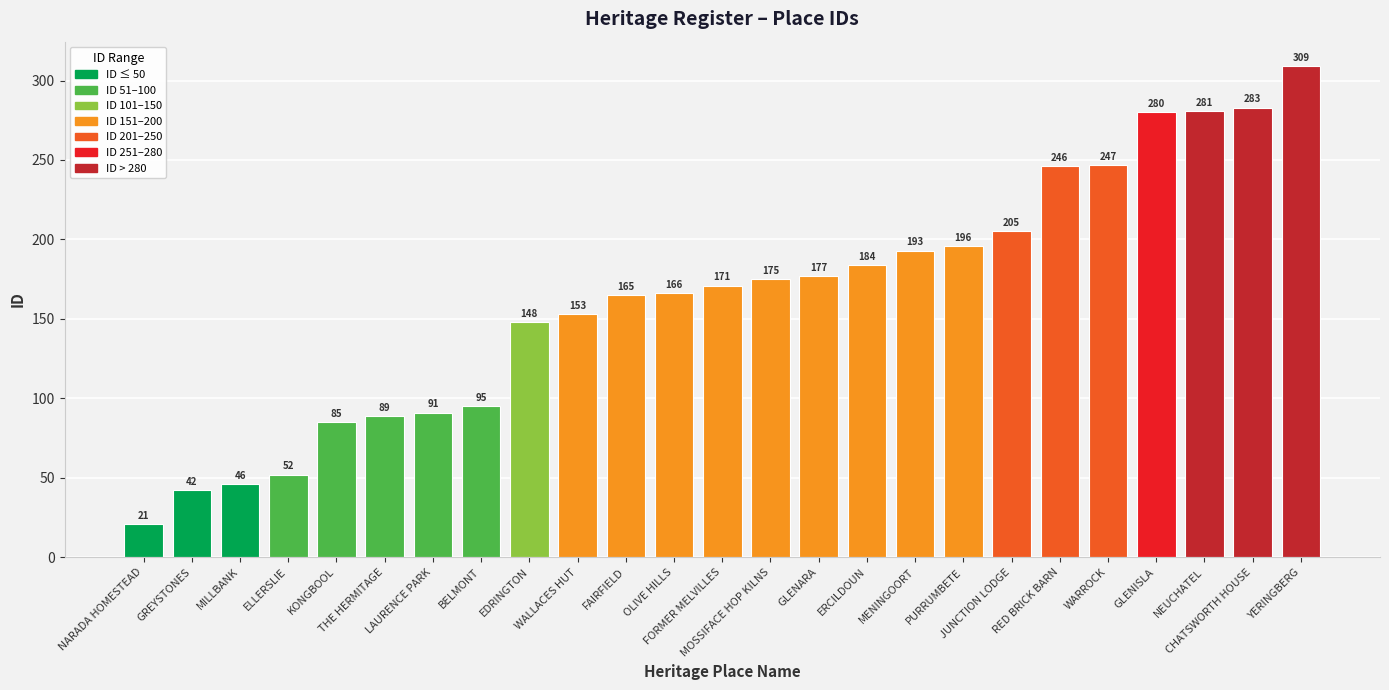

Does the chart contain any negative values?

No